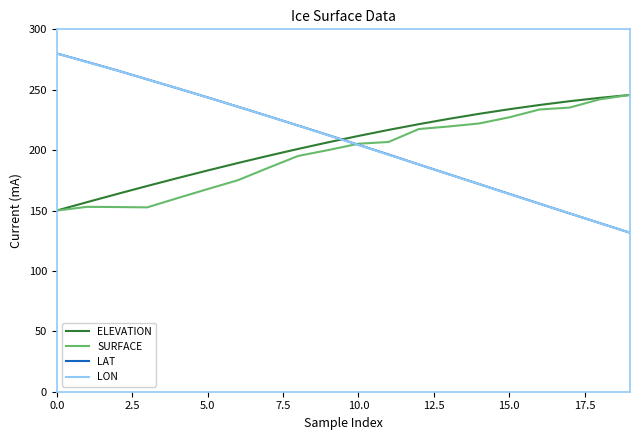

What is the greatest value displayed?

280.0